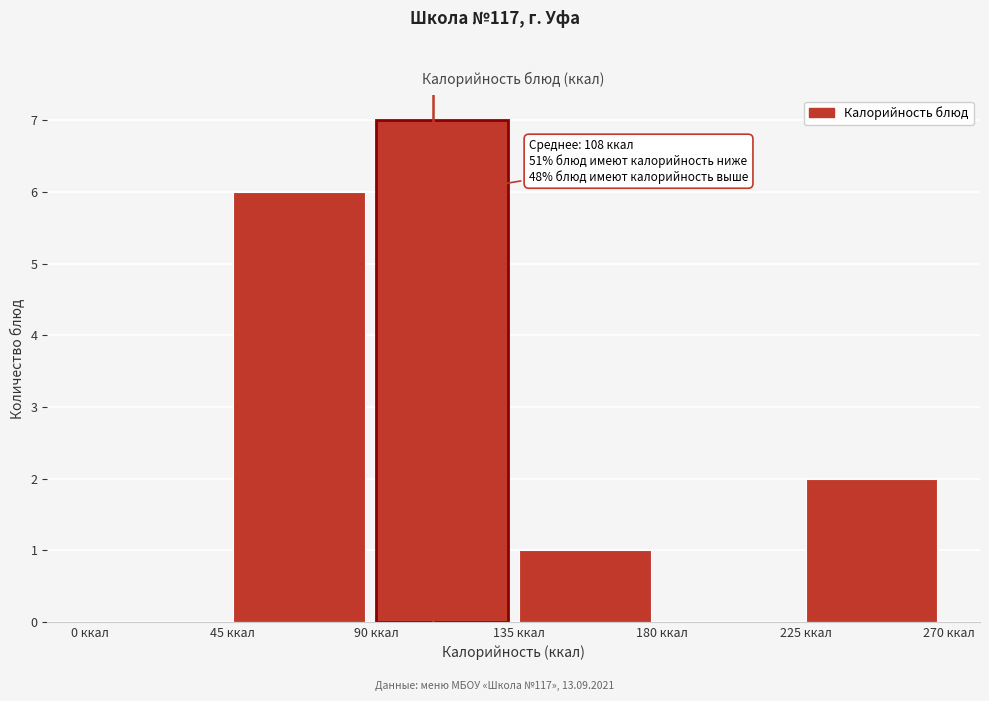

Which range on the x-axis has the tallest bar?

90 to 135